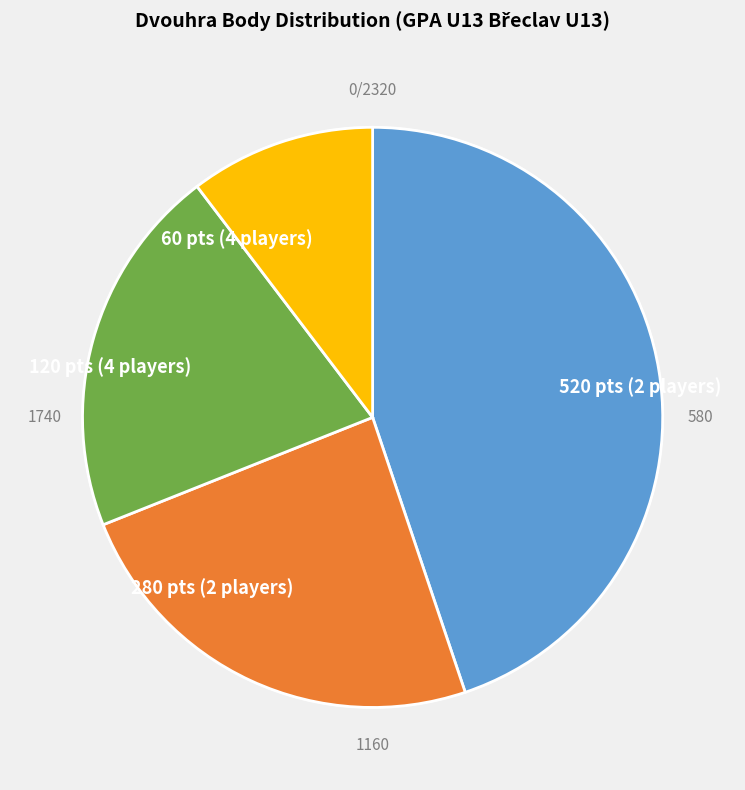

Rank the categories by value from highest to lowest.

520 pts (2 players), 280 pts (2 players), 120 pts (4 players), 60 pts (4 players)